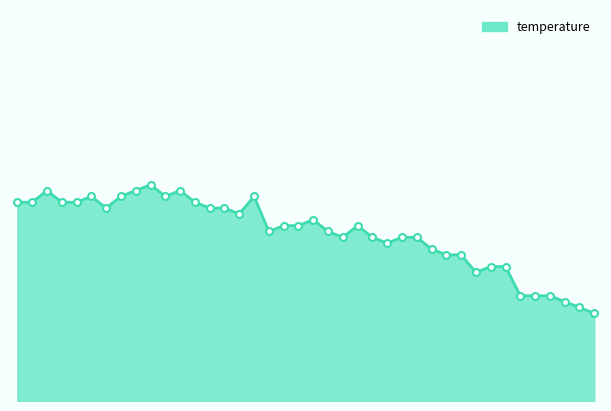

What is the label of the 25th point from the left?

01:00